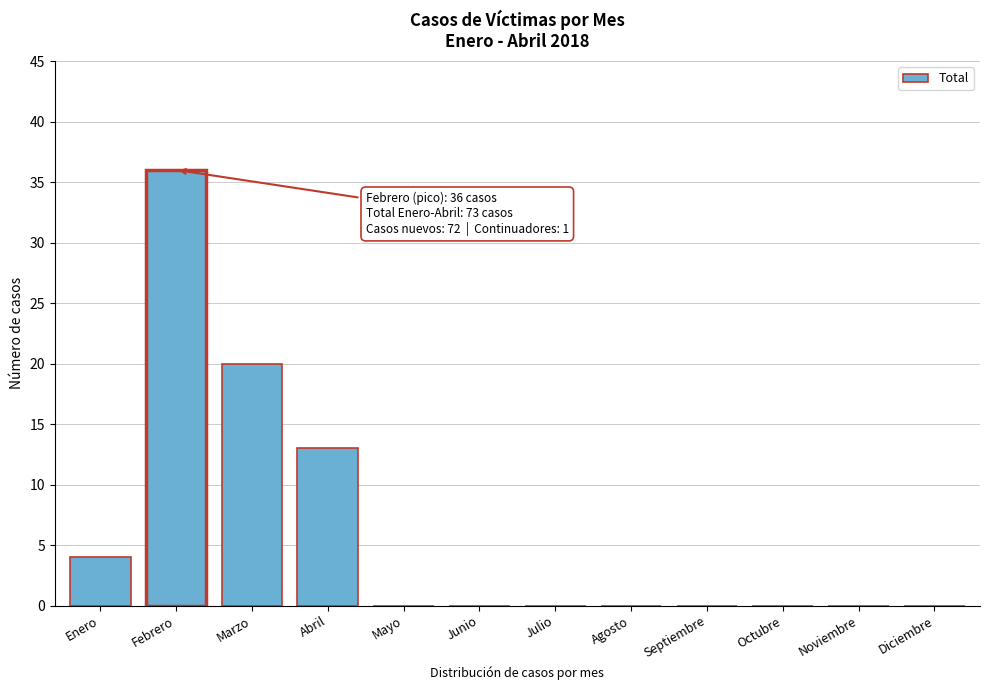

Reading right to left, what are all the values shown in this chart?

Diciembre=0	Noviembre=0	Octubre=0	Septiembre=0	Agosto=0	Julio=0	Junio=0	Mayo=0	Abril=13	Marzo=20	Febrero=36	Enero=4